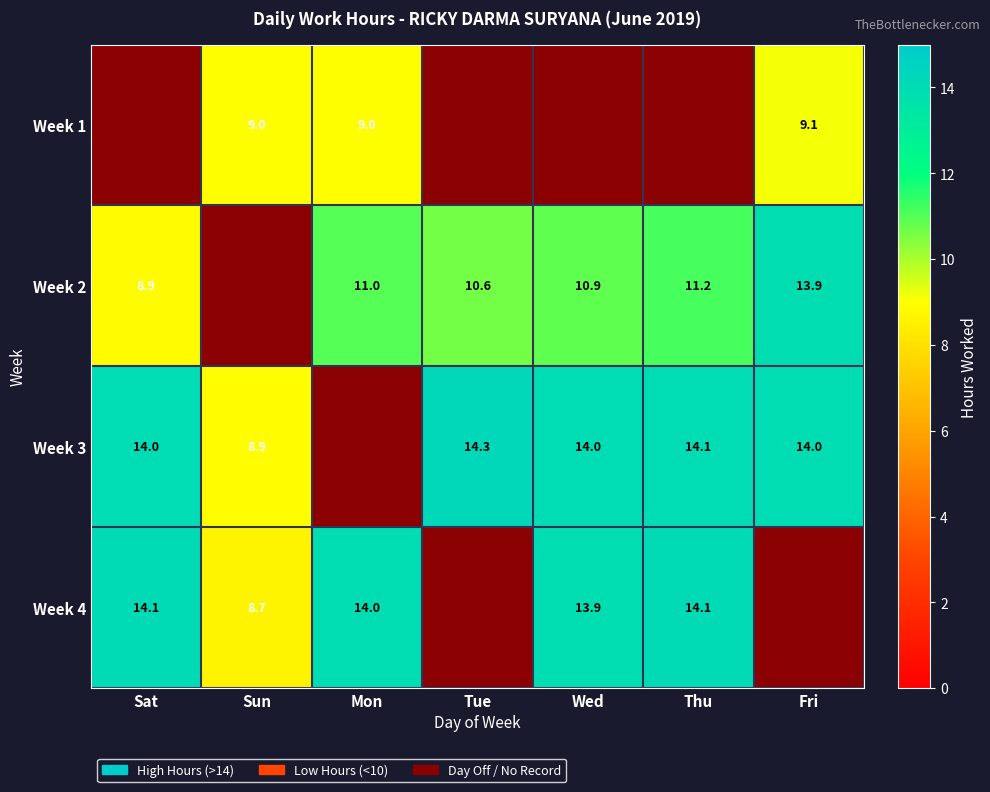

Which has a higher value, Sun or Mon?

Mon